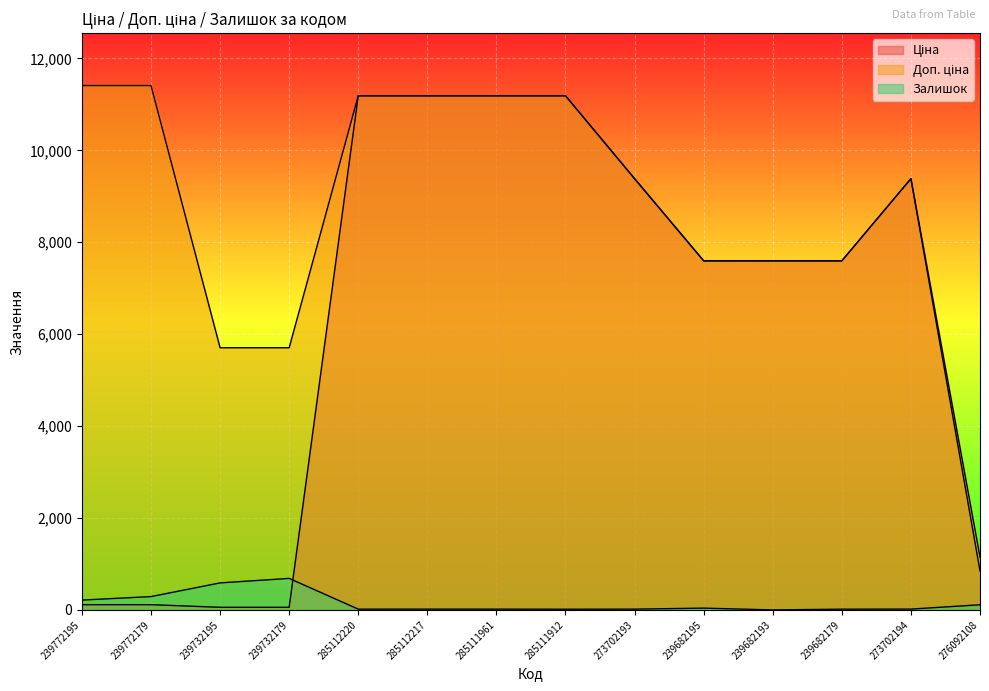

At which category does the chart reach its minimum across all series?

239682193